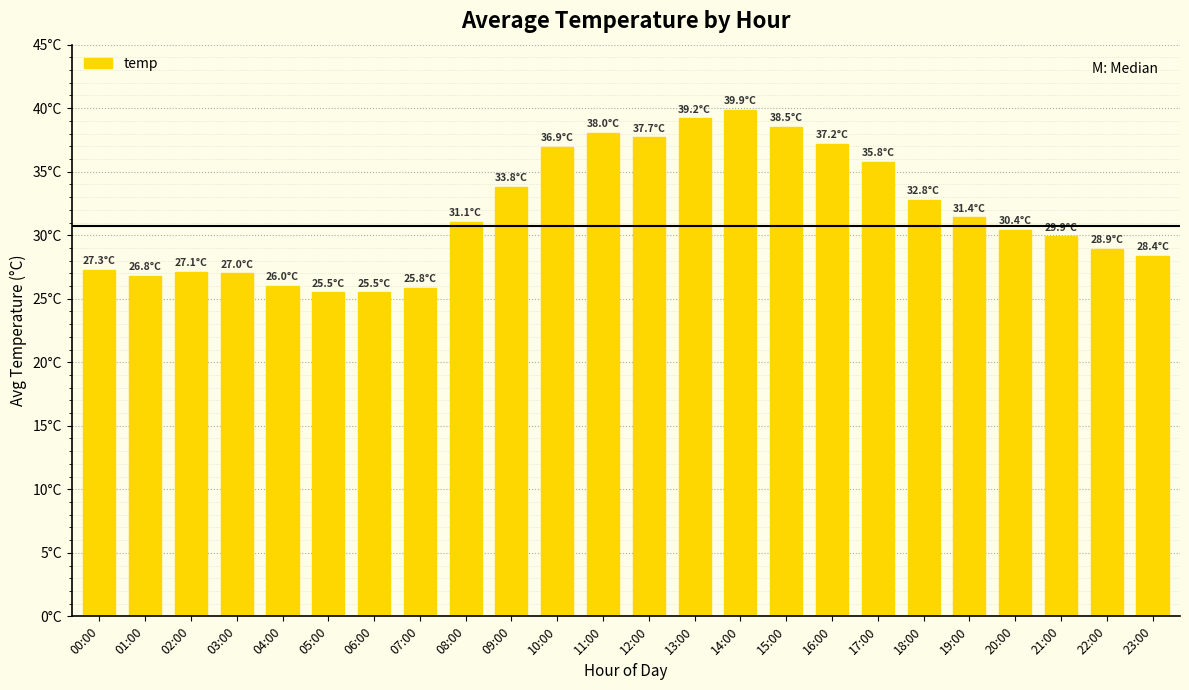

Rank the categories by value from lowest to highest.

05:00, 06:00, 07:00, 04:00, 01:00, 03:00, 02:00, 00:00, 23:00, 22:00, 21:00, 20:00, 08:00, 19:00, 18:00, 09:00, 17:00, 10:00, 16:00, 12:00, 11:00, 15:00, 13:00, 14:00